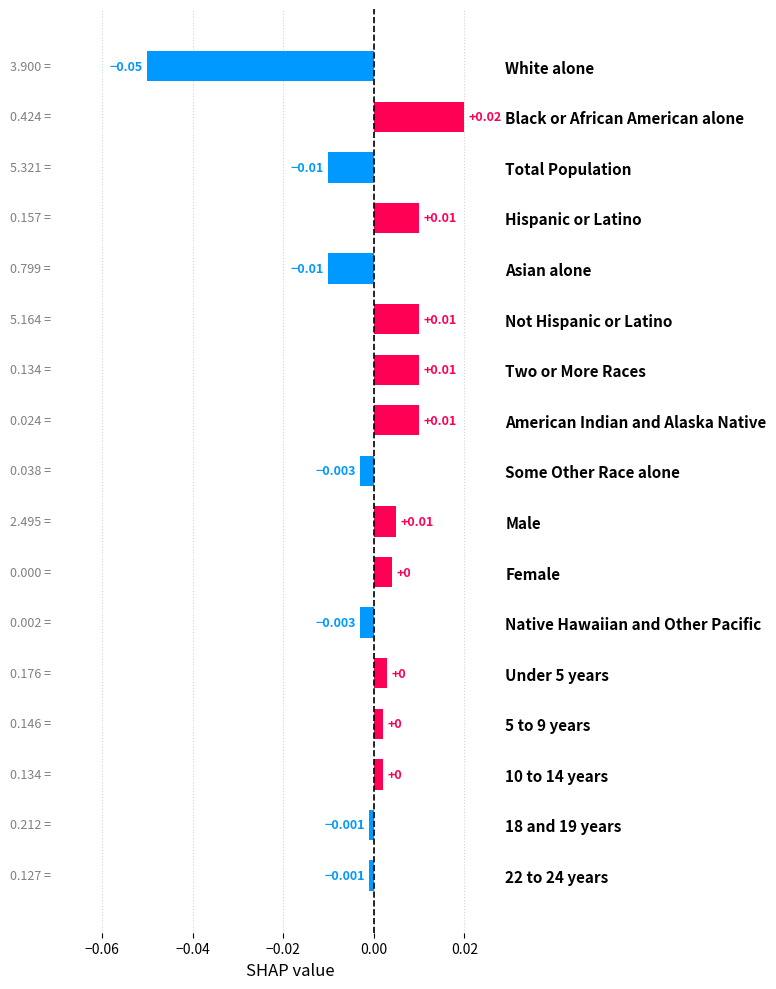

What is the label of the 12th bar from the bottom?

Not Hispanic or Latino